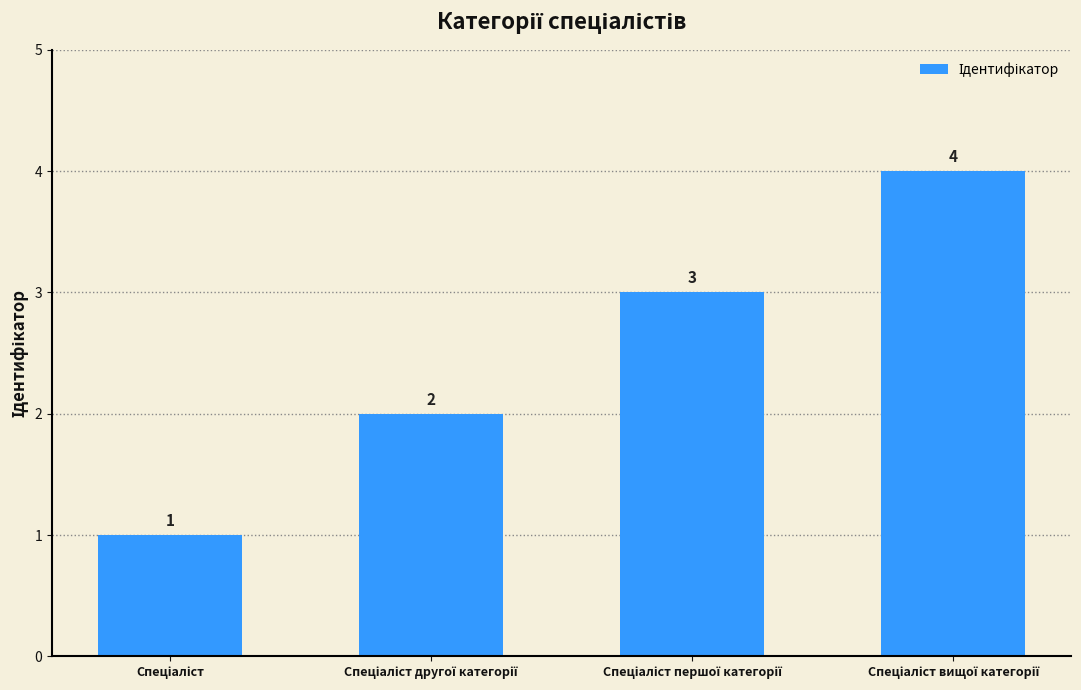

What is the difference between the maximum and minimum values?

3